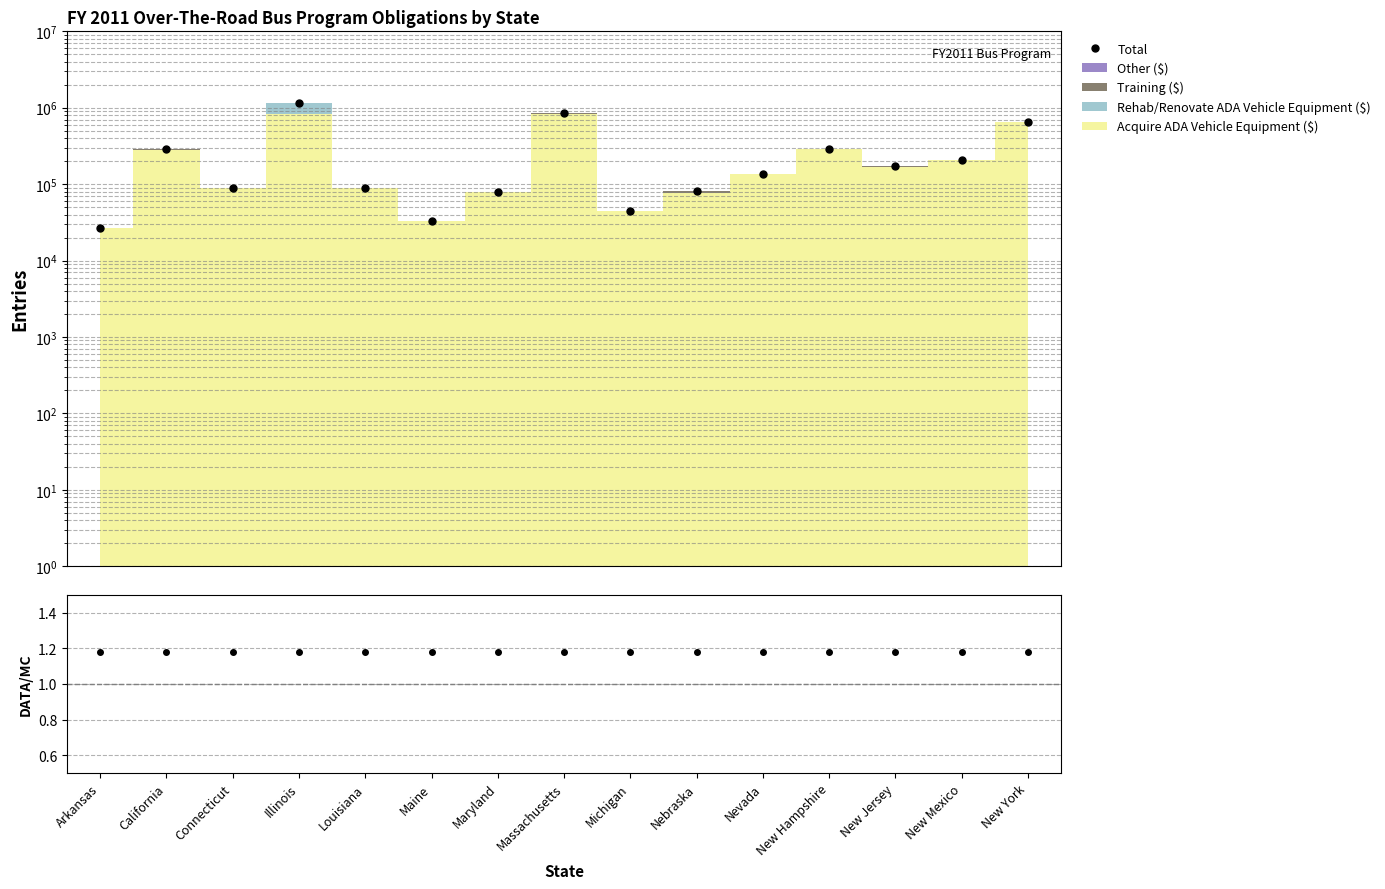

Is the value of Total at Massachusetts greater than the value of Total/MC at Louisiana?

Yes